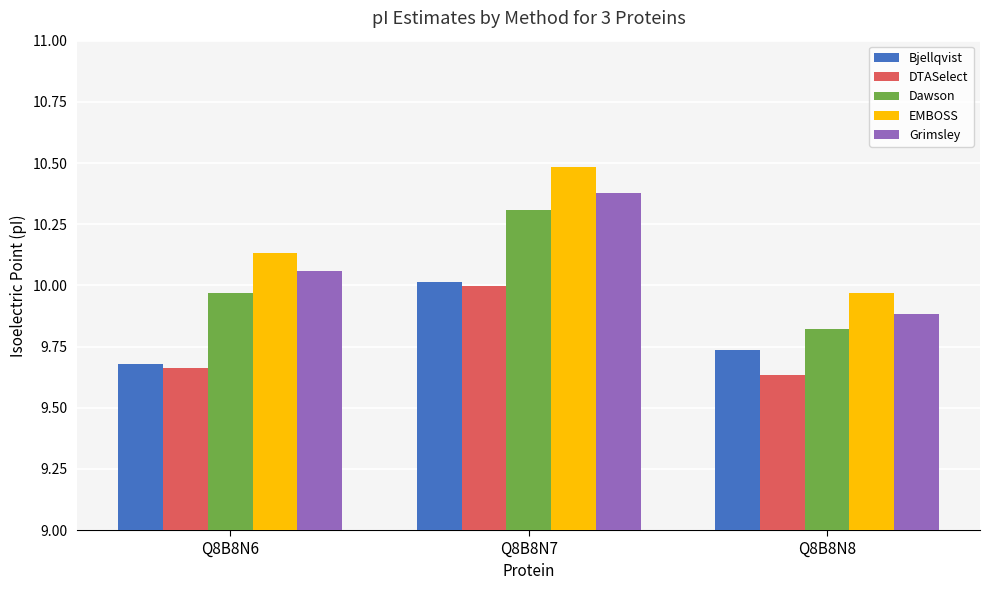

How many series are shown in this chart?

5